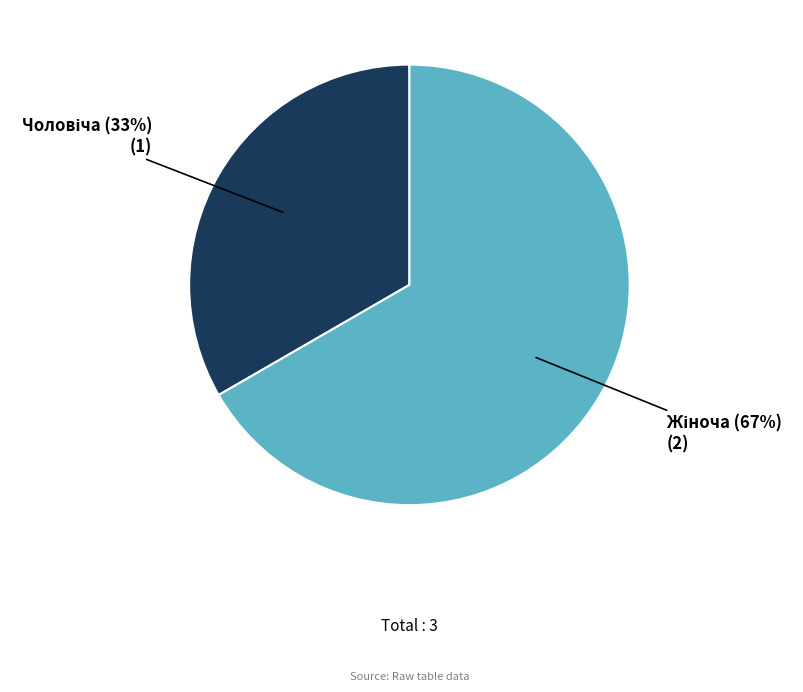

Count the number of slices in the pie.

2